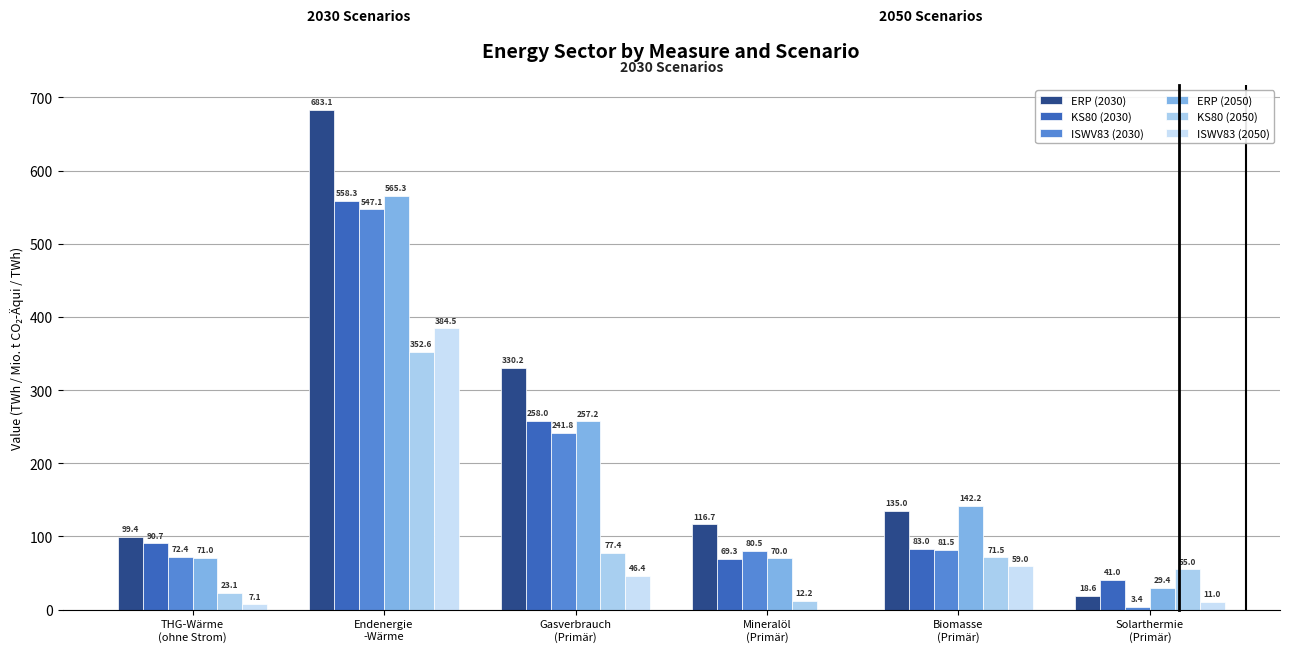

List the labels in order of ERP (2030) value, largest first.

Endenergie
-Wärme, Gasverbrauch
(Primär), Biomasse
(Primär), Mineralöl
(Primär), THG-Wärme
(ohne Strom), Solarthermie
(Primär)